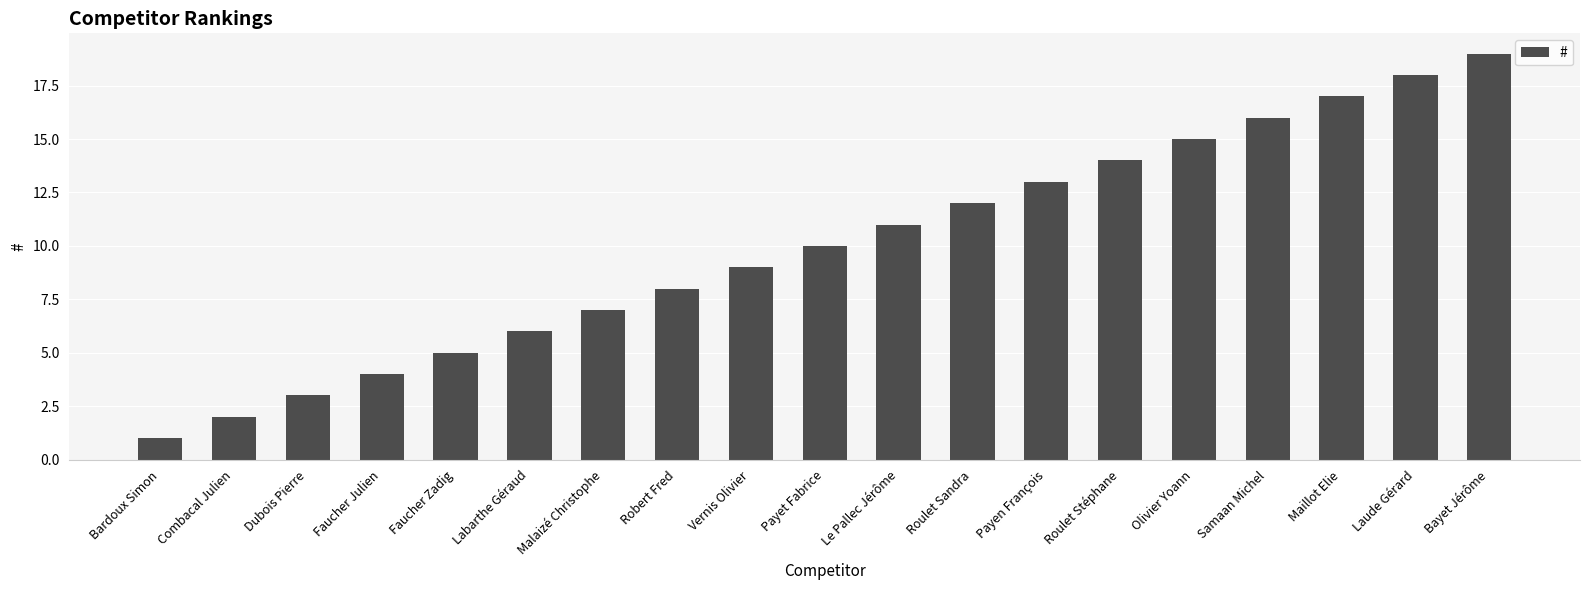

Read the value at Robert Fred, to the nearest 5.

10